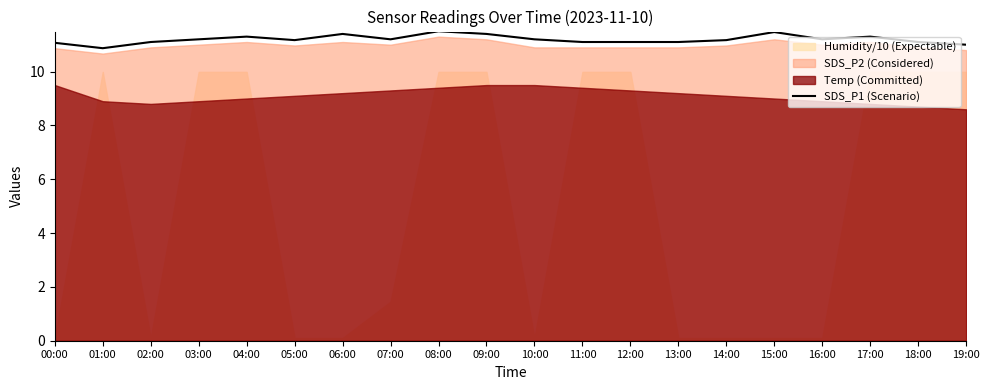

What is the label of the 4th point from the left?

03:00